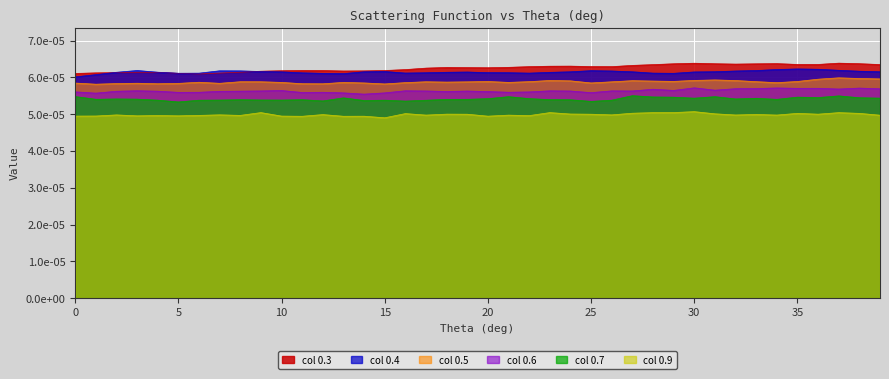

At which label is 0.5 closest to 0?

1.0